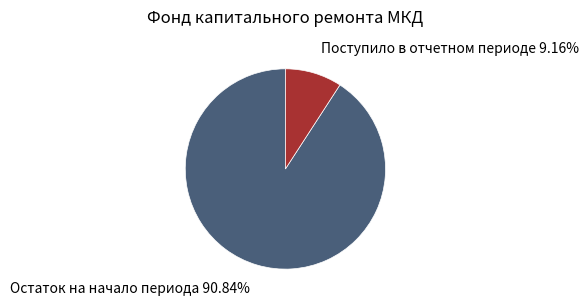

Does any single category account for the majority?

Yes